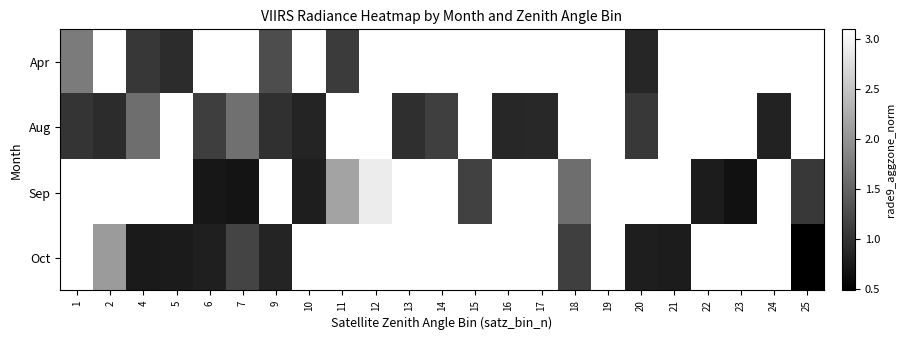

What is the smallest value displayed?

0.5